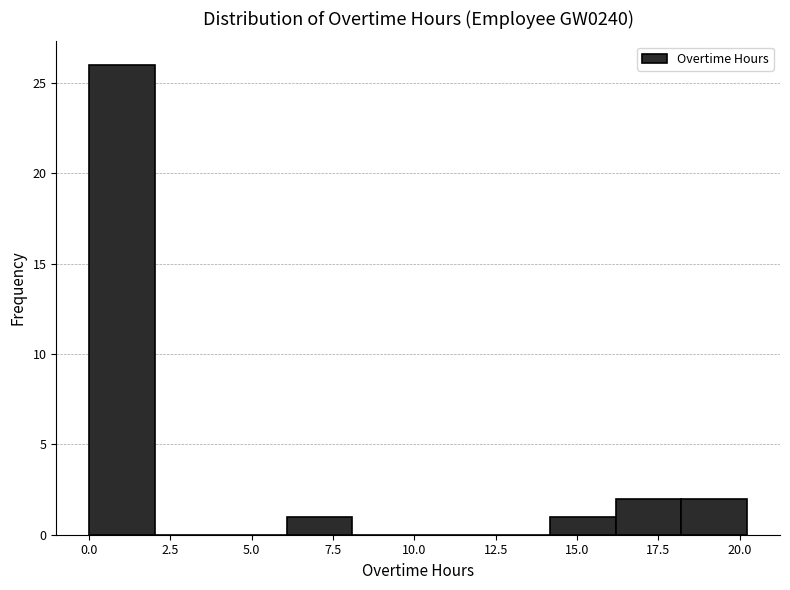

Reading left to right, list every bar in this chart as the range it spans on the x-axis followed by its height. Neither the bar edges nor the heights are printed on the chart, so give them approximately, as read against the axes.

0 to 2: 26
2 to 4: 0
4 to 6: 0
6 to 8: 1
8 to 10: 0
10 to 12: 0
12 to 14: 0
14 to 16: 1
16 to 18: 2
18 to 20: 2